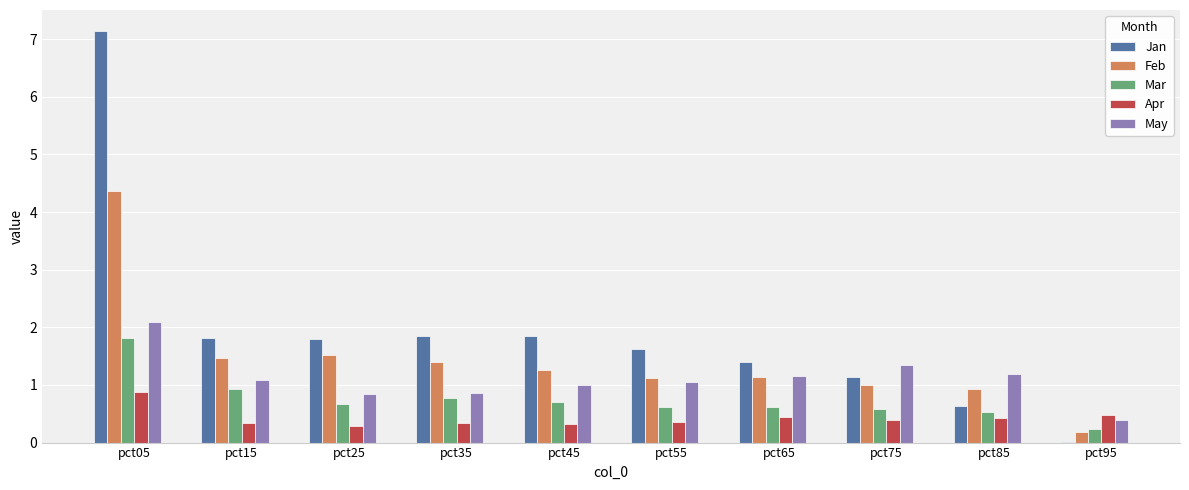

How many values in the Jan series exceed 1?

8